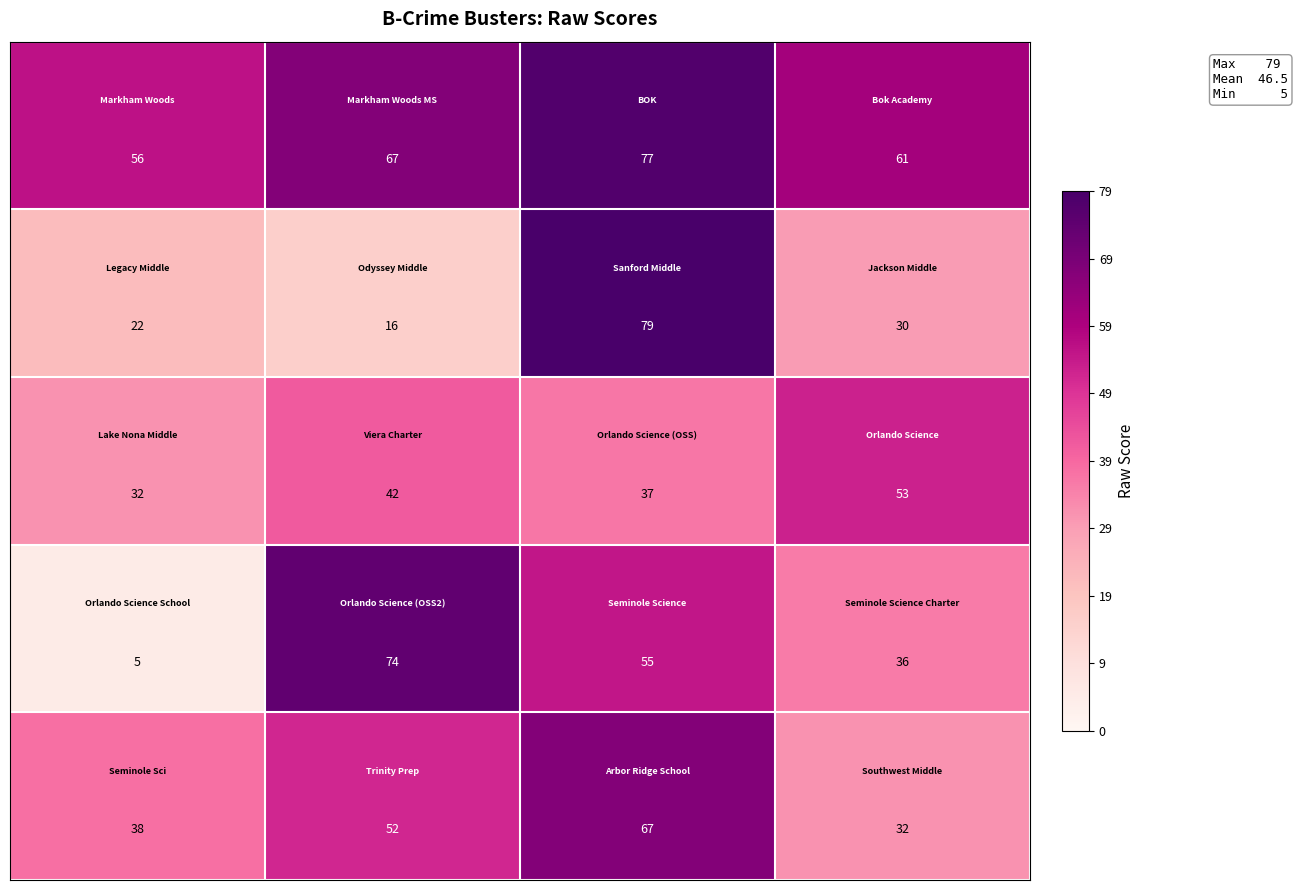

What is the minimum value shown in the chart?

5